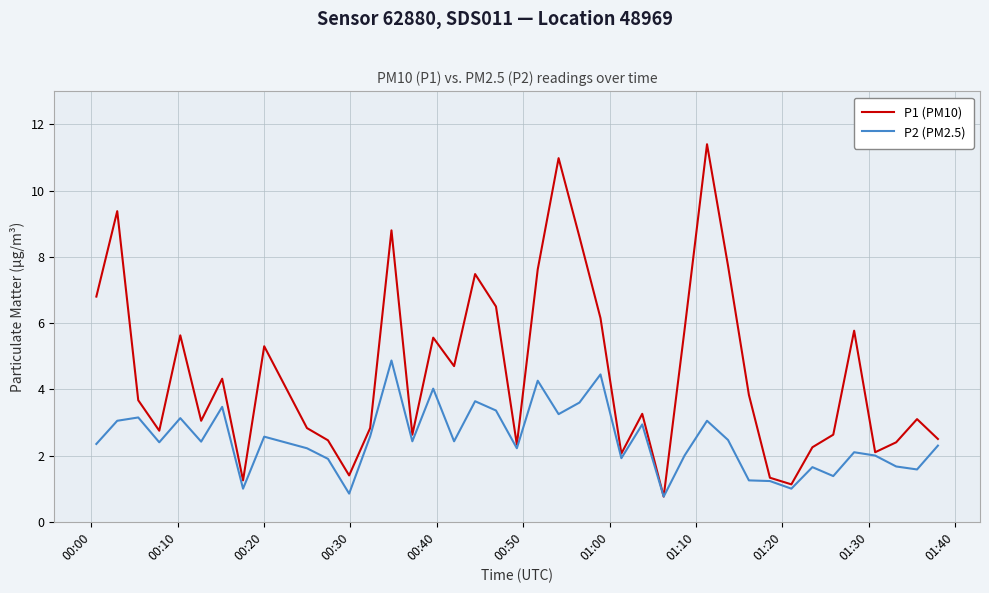

Which series has the largest range (max minus min)?

P1 (PM10)